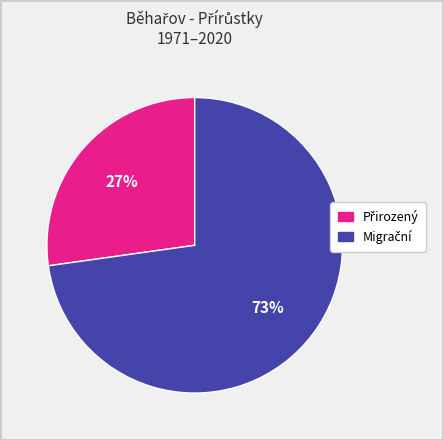

To the nearest percent, what is the average slice percentage?

50%